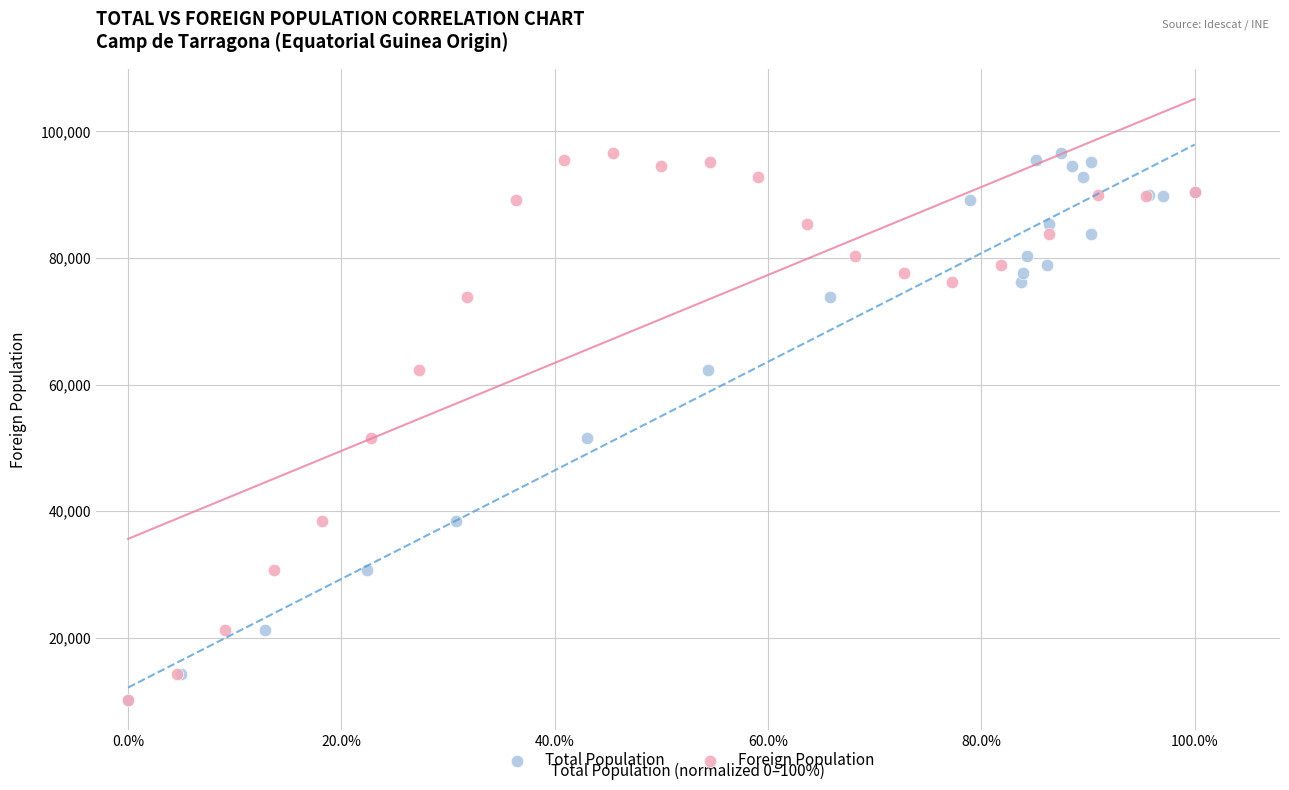

What are all the series names shown in the legend?

Total Population, Foreign Population